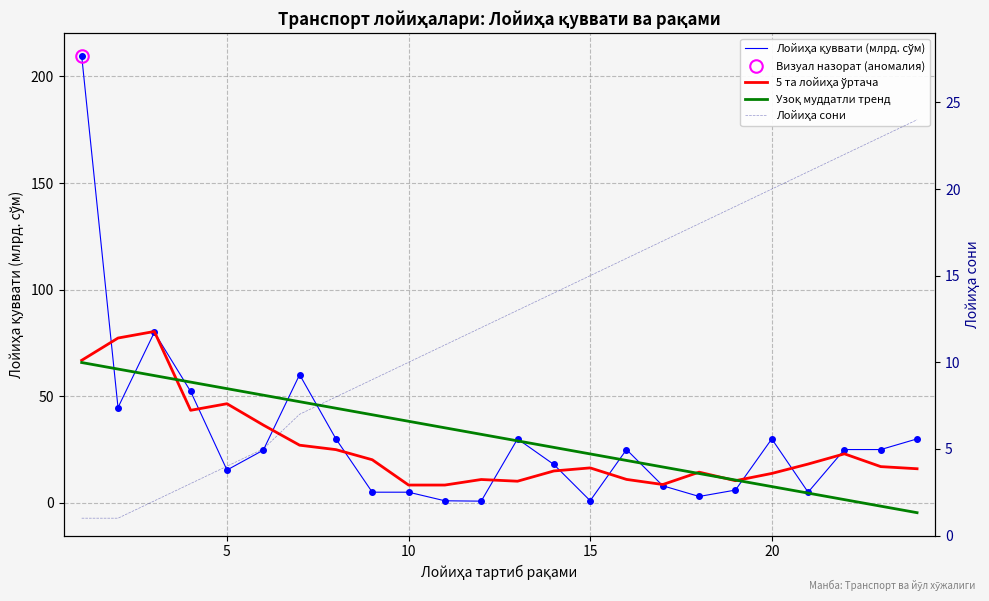

At how many categories does at least one series exceed 65?

3